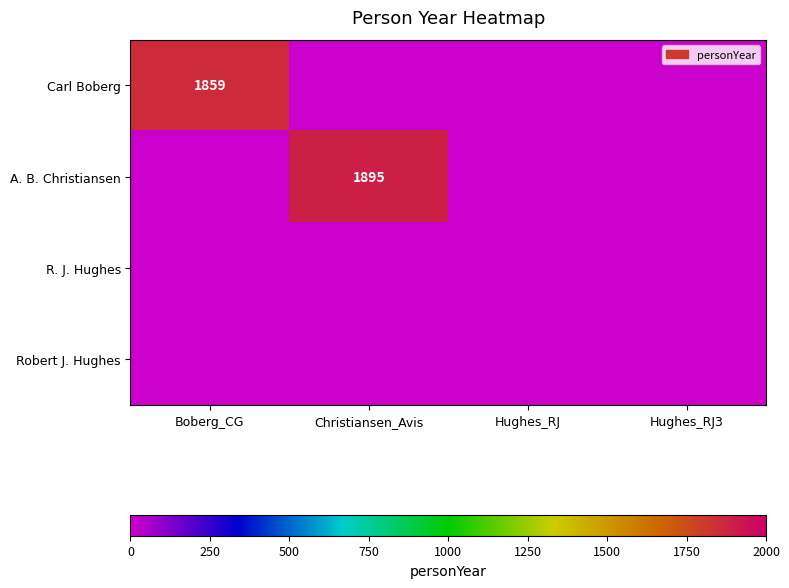

Is it true that A. B. Christiansen equals 1895 at Christiansen_Avis?

True